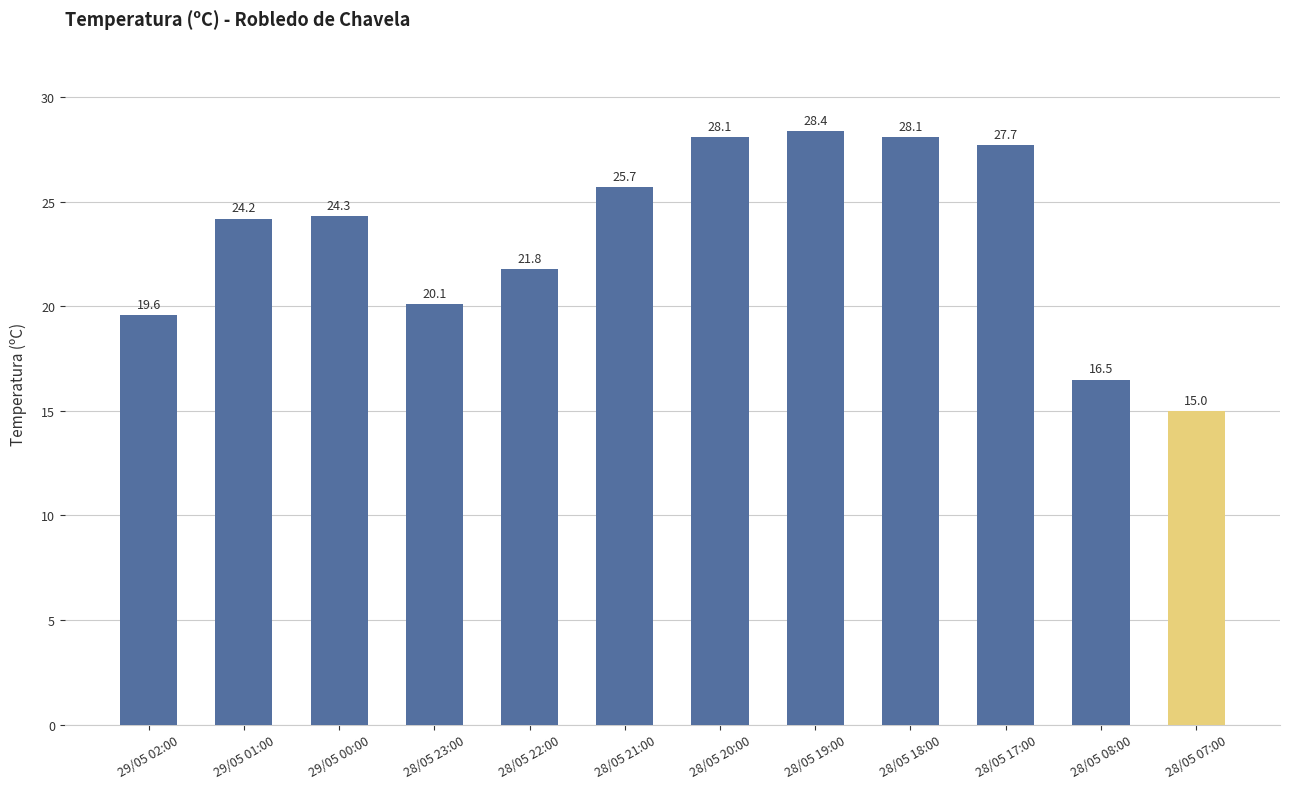

Between 28/05 22:00 and 28/05 20:00, which is larger?

28/05 20:00